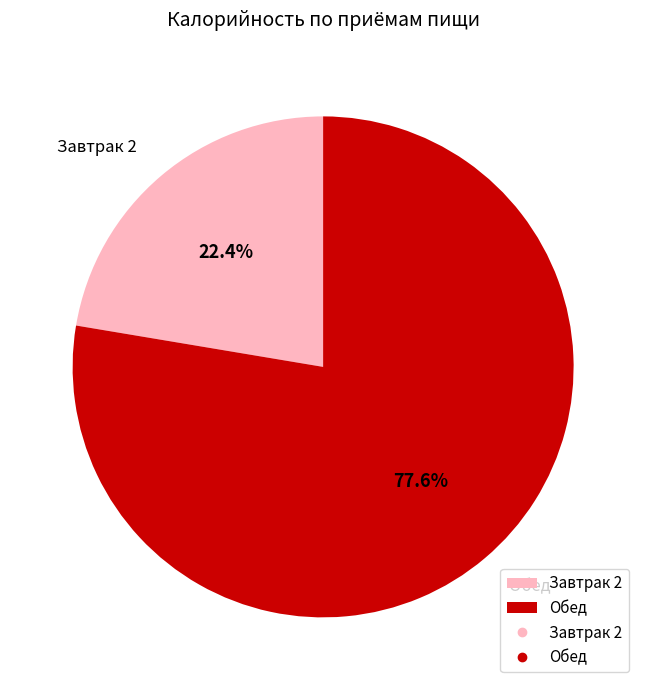

Which slice is the largest?

Обед